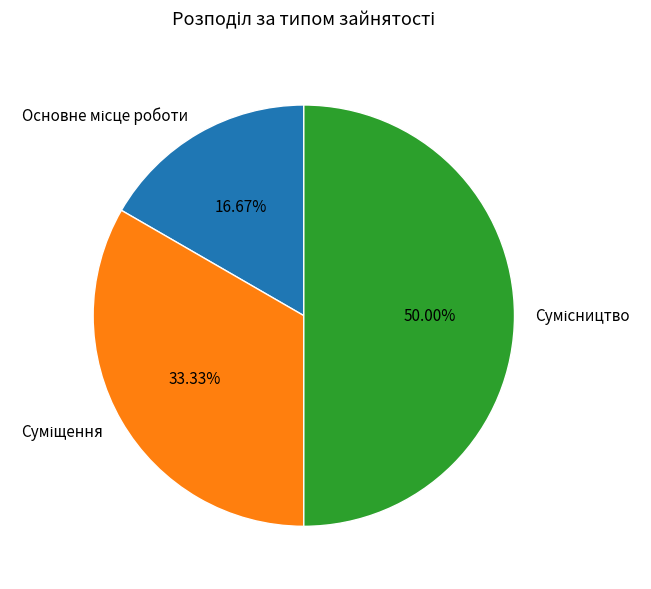

How many segments does this pie chart have?

3